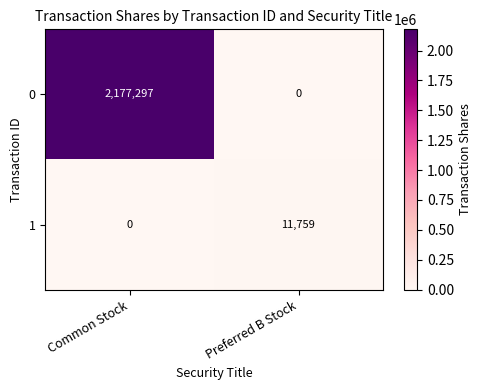

Is it true that 0 equals 0 at Preferred B Stock?

True